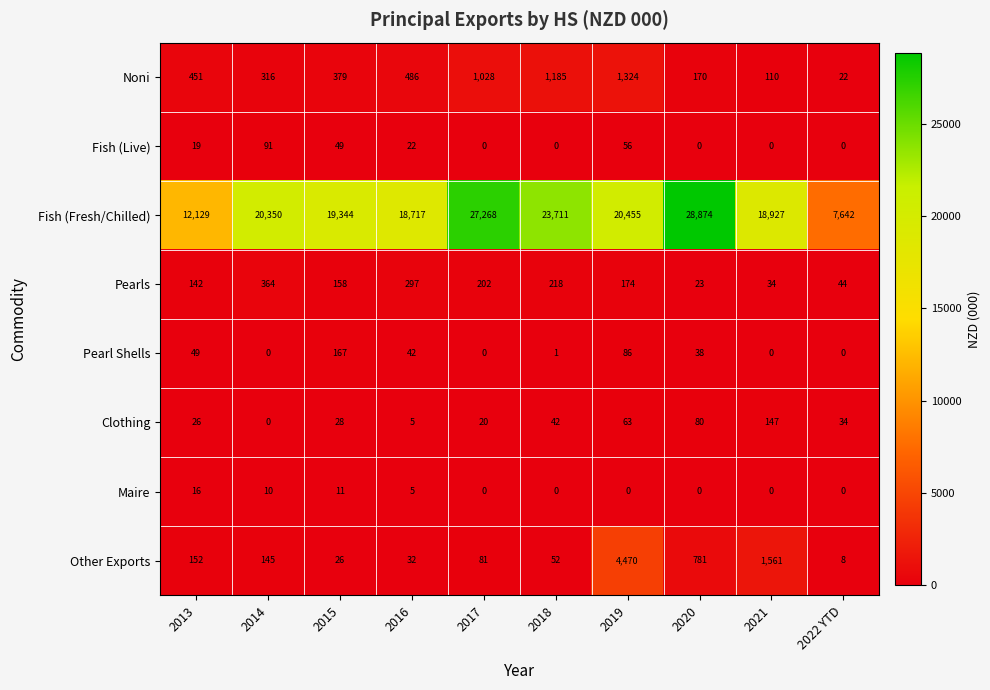

At which label does Clothing first exceed 34?

2018